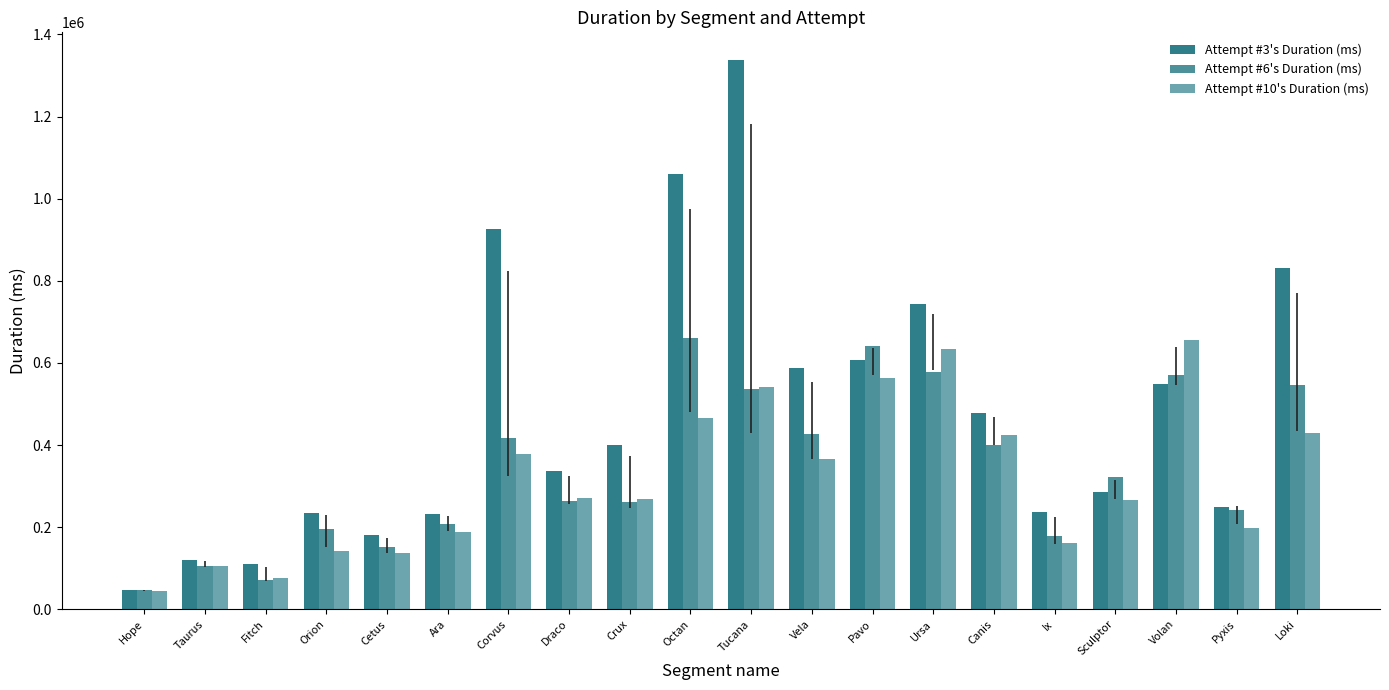

What is the total value across all series at Vela?

1381027